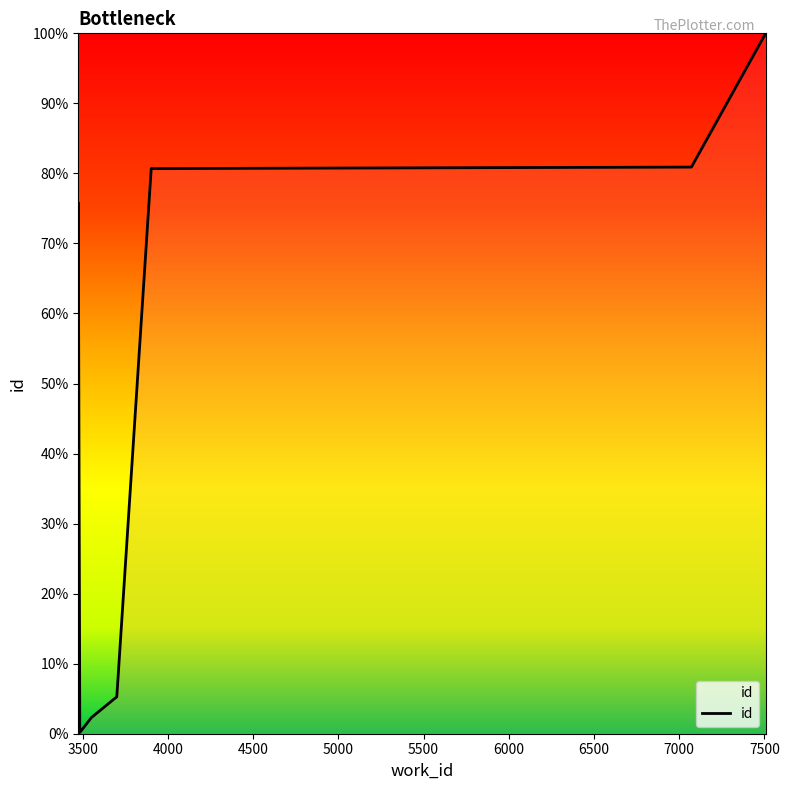

What is the difference between the maximum and second lowest values?

99.8